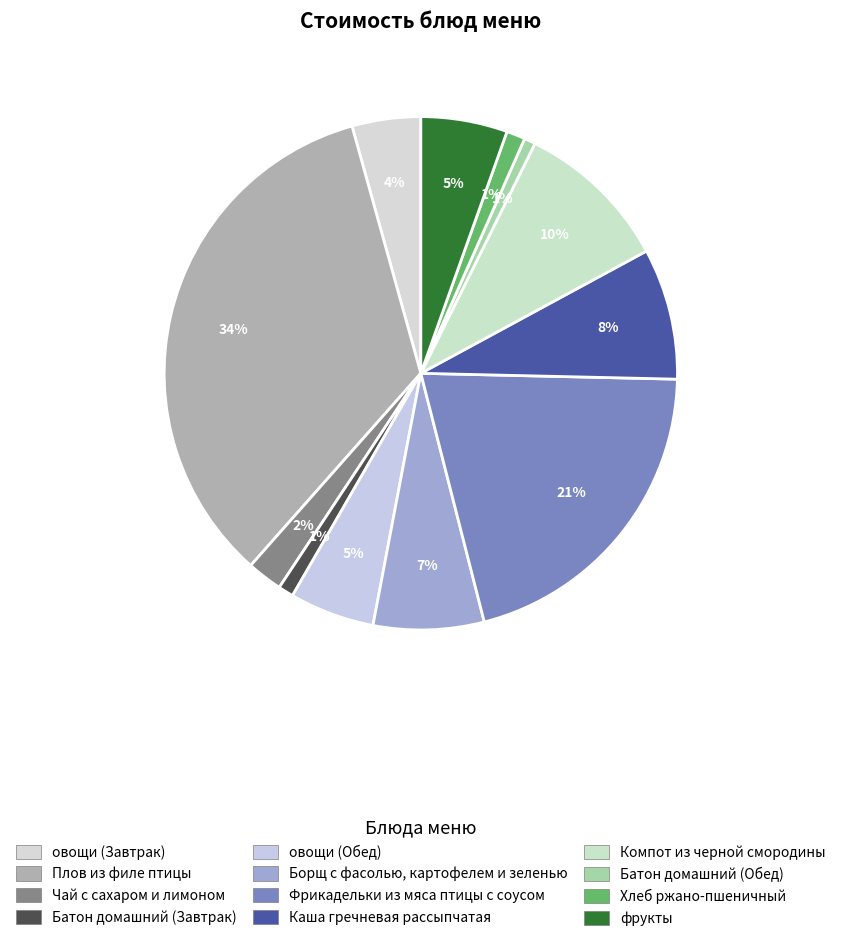

Between Каша гречневая рассыпчатая and Хлеб ржано-пшеничный, which is larger?

Каша гречневая рассыпчатая